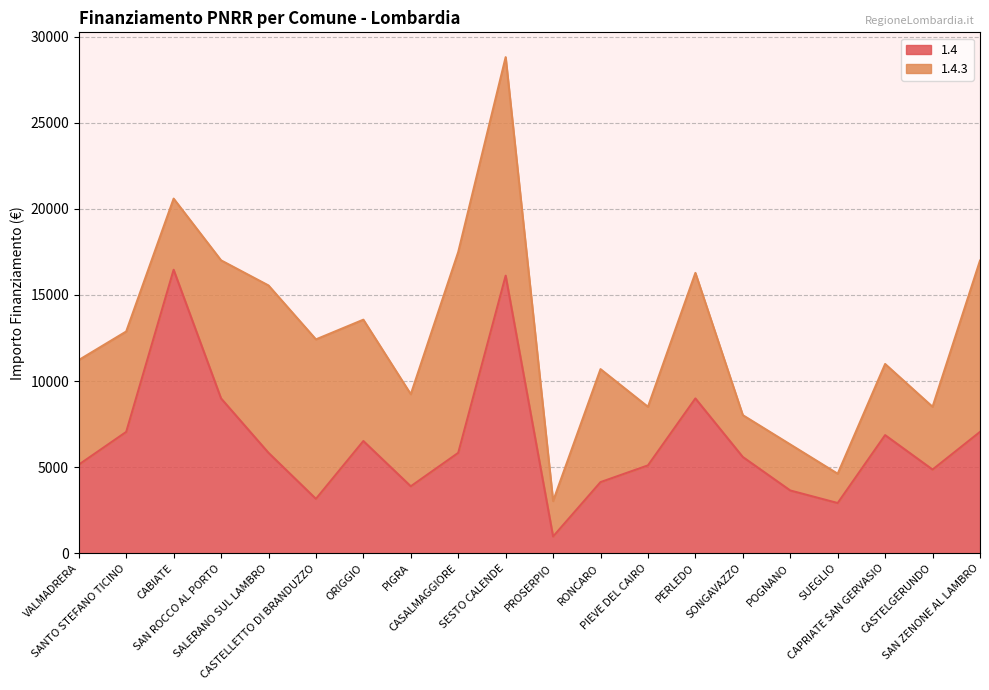

True or false: the data shows 11434 at ORIGGIO.

False